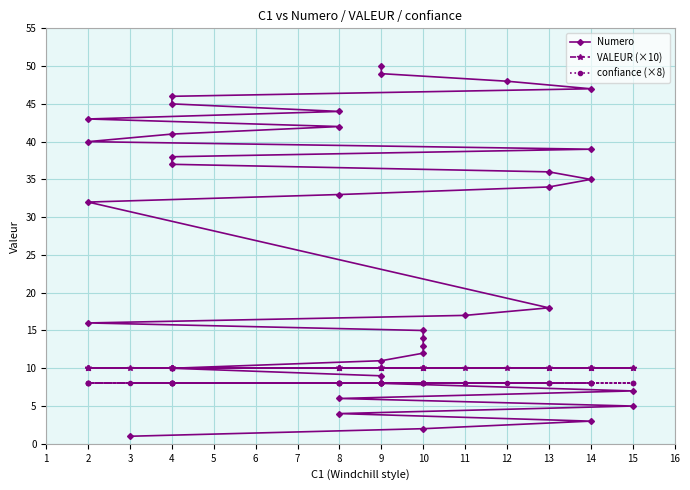

True or false: confiance (×8) has more than 1 points higher than both neighbors.

False